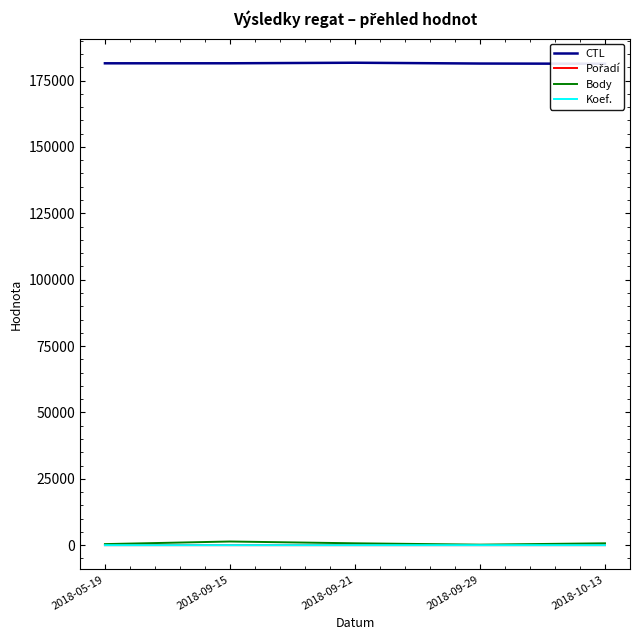

How many data points in Pořadí are above 8?

2